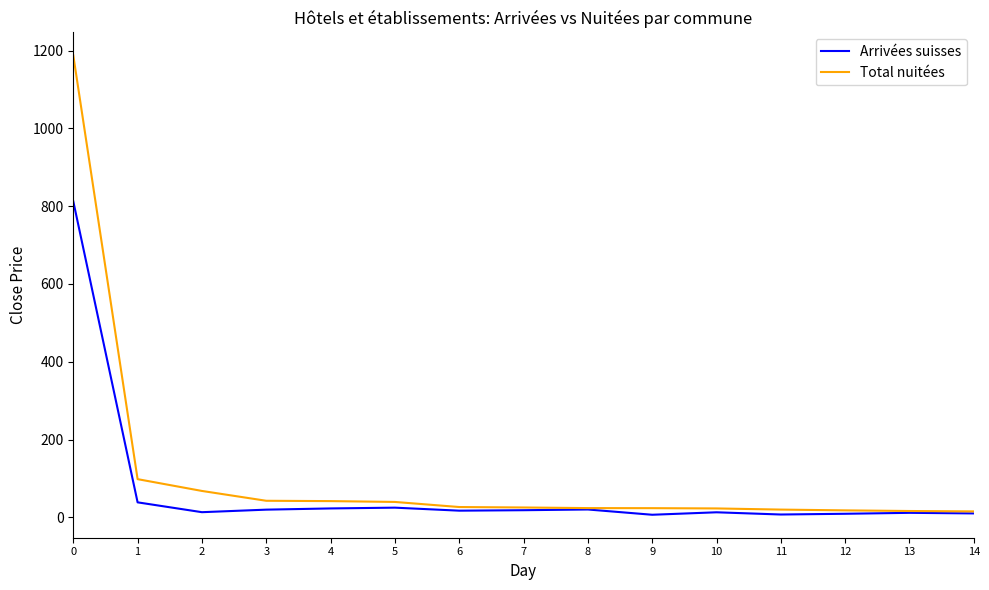

What is the difference between the maximum and minimum values in the Arrivées suisses series?

805.8